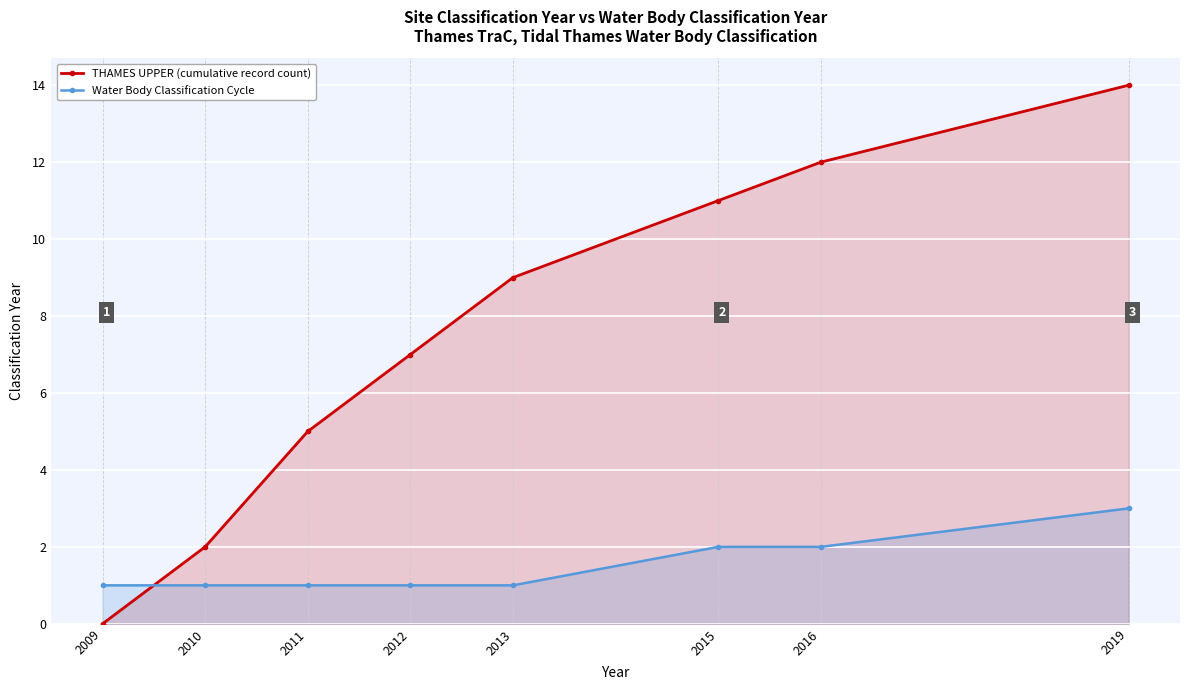

At which label does THAMES UPPER (cumulative record count) first exceed 9?

2015